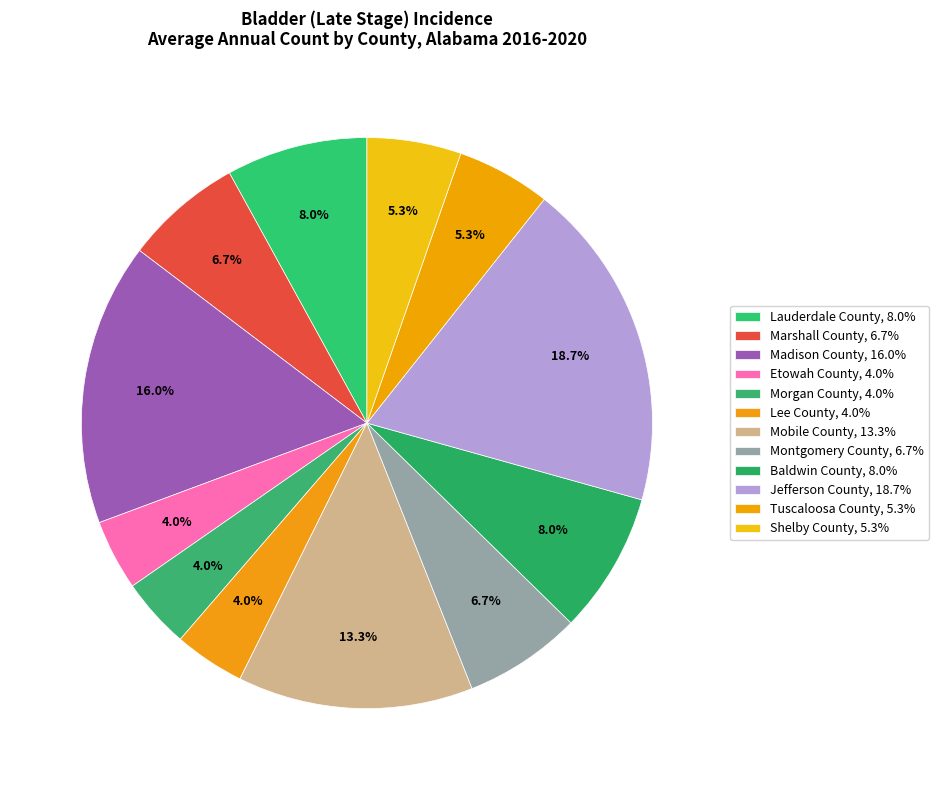

True or false: Morgan County accounts for 4% of the total.

True